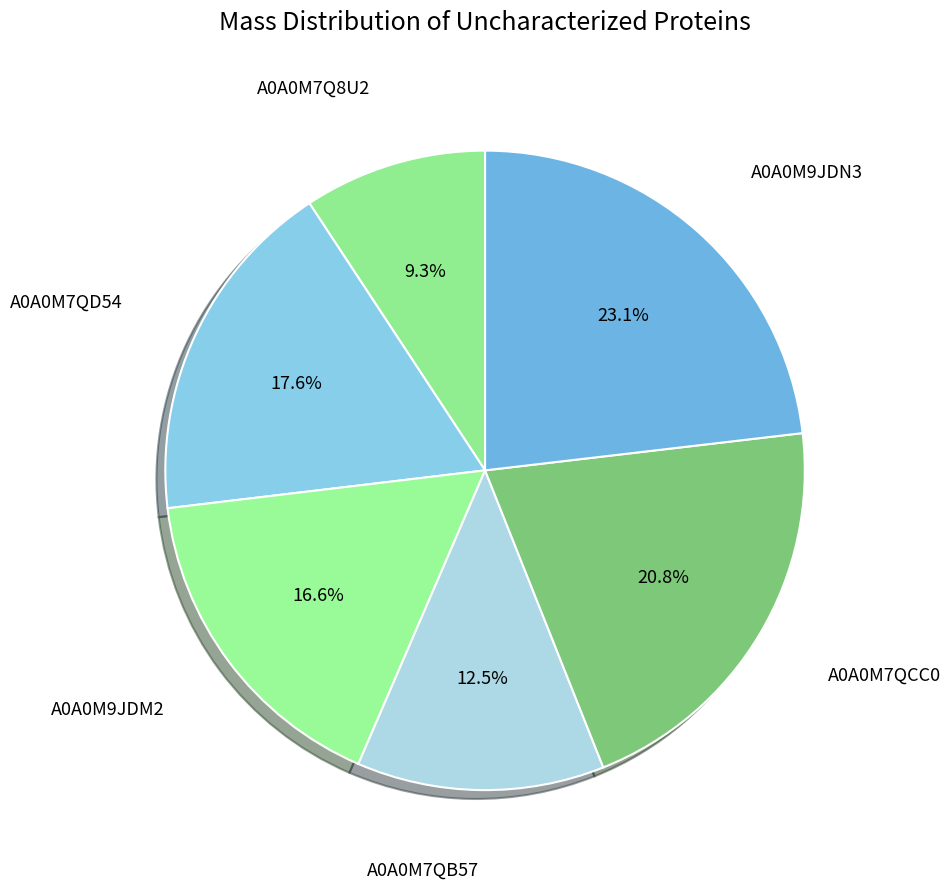

Rank the categories by value from lowest to highest.

A0A0M7Q8U2, A0A0M7QB57, A0A0M9JDM2, A0A0M7QD54, A0A0M7QCC0, A0A0M9JDN3